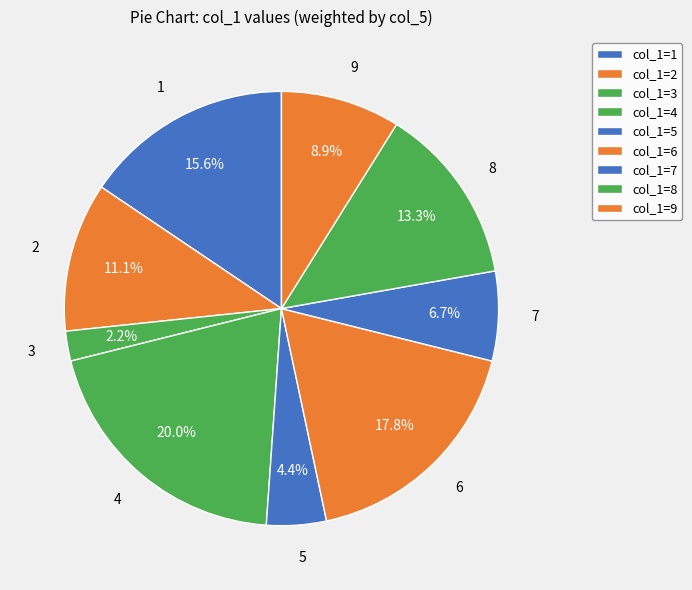

To the nearest percent, what percentage of the pie is 2?

11%